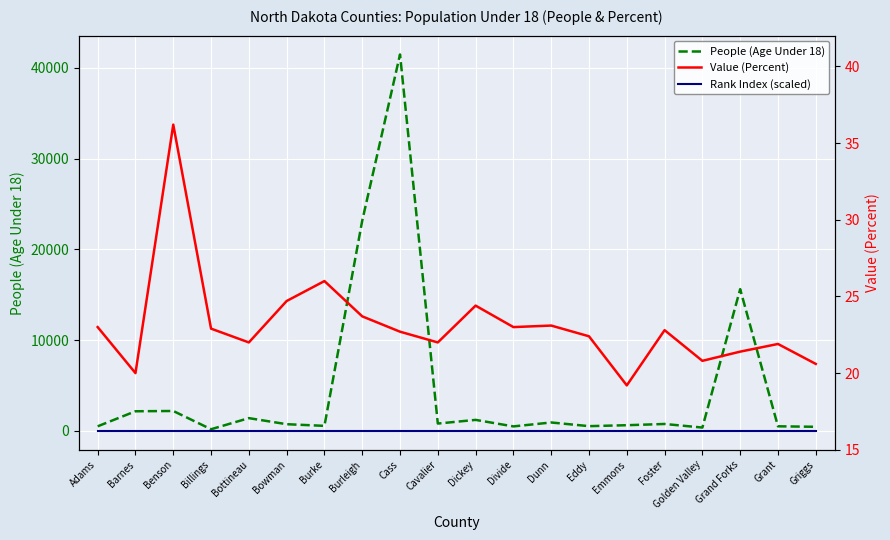

What is the sum of all Value (Percent) values?

462.8